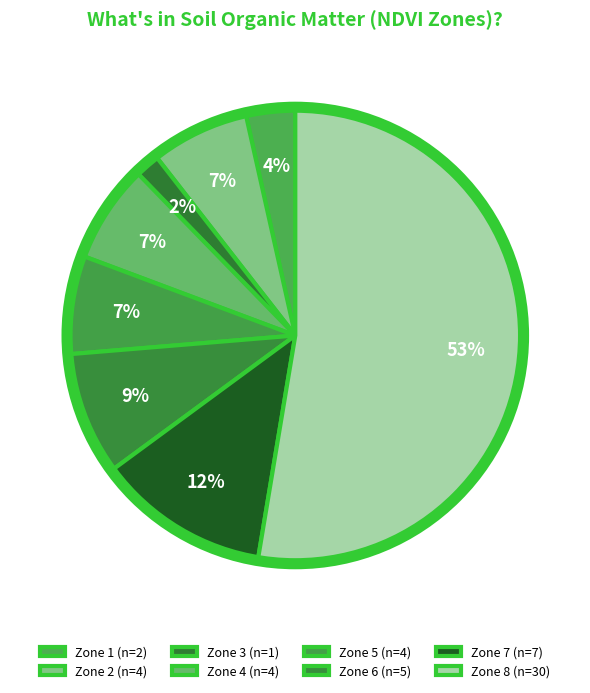

Rank the categories by value from lowest to highest.

Zone 3, Zone 1, Zone 4, Zone 2, Zone 5, Zone 6, Zone 7, Zone 8